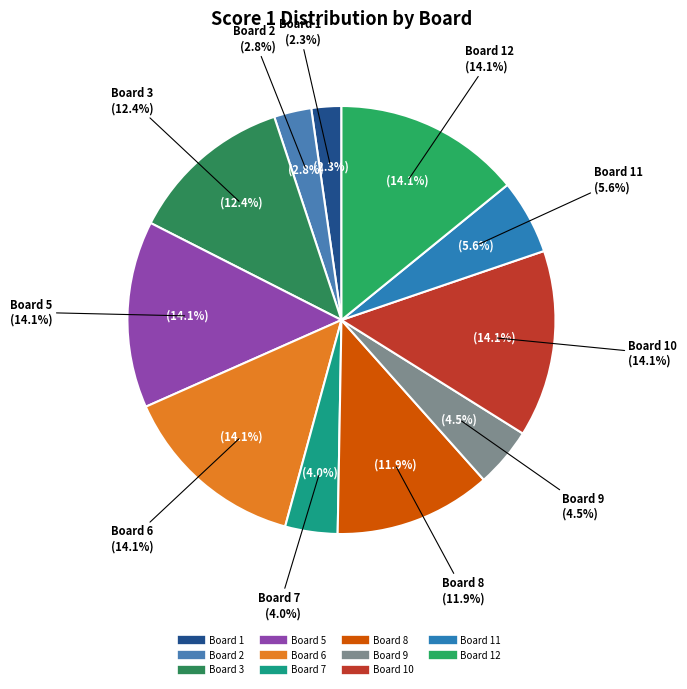

What is the change in value from Board 2 to Board 11?

+5